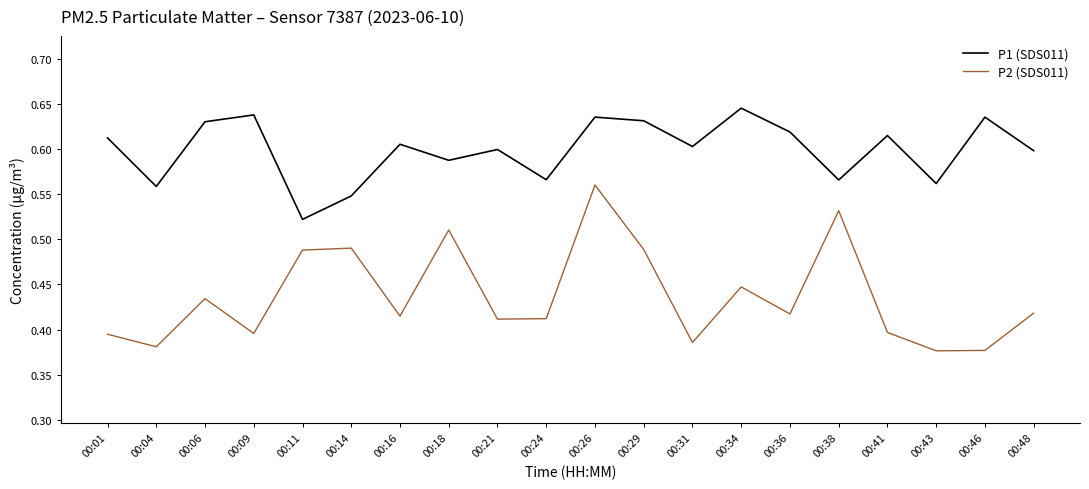

Rank the series by their maximum value, from lowest to highest.

P2 (SDS011), P1 (SDS011)